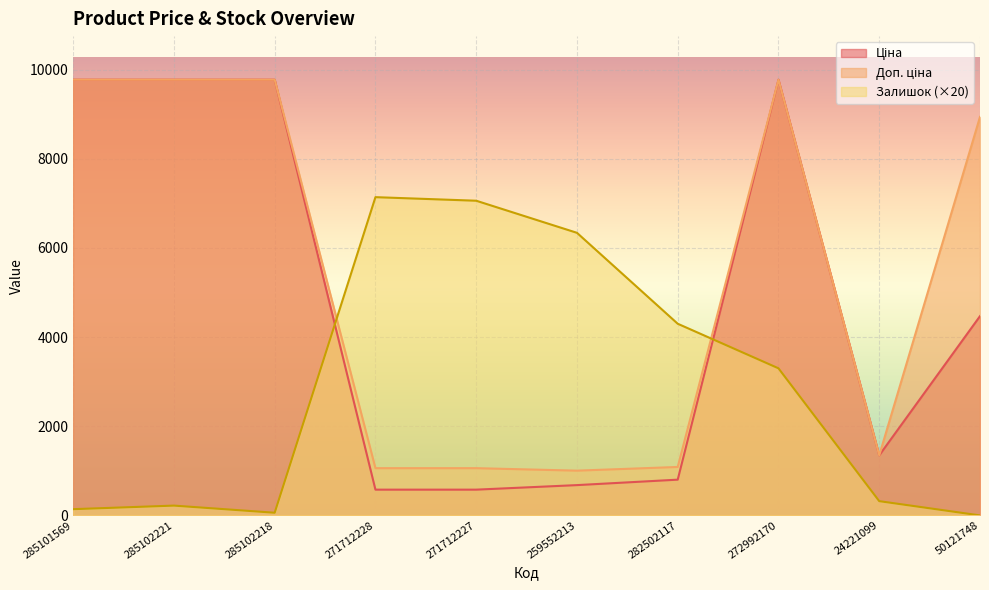

Reading right to left, transcribe all the data shown in this chart.

Ціна: 4470.6	1347.9	9775.5	802.1	679.8	578.1	578.1	9775.5	9775.5	9775.5
Доп. ціна: 8941.2	1348.0	9775.5	1087.0	1004.1	1060.0	1060.0	9775.5	9775.5	9775.5
Залишок: 0.0	320.0	3300.0	4300.0	6340.0	7060.0	7140.0	60.0	220.0	140.0